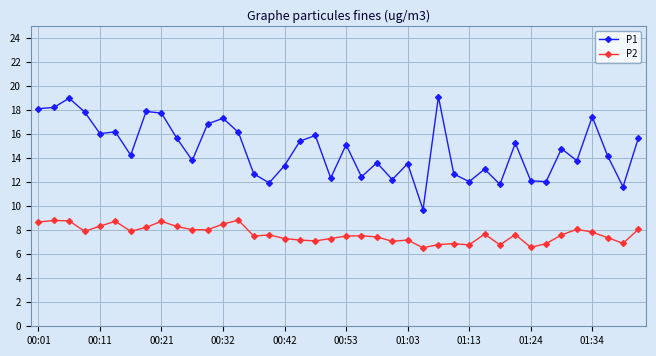

Is this an area chart (filled region under the line)?

No